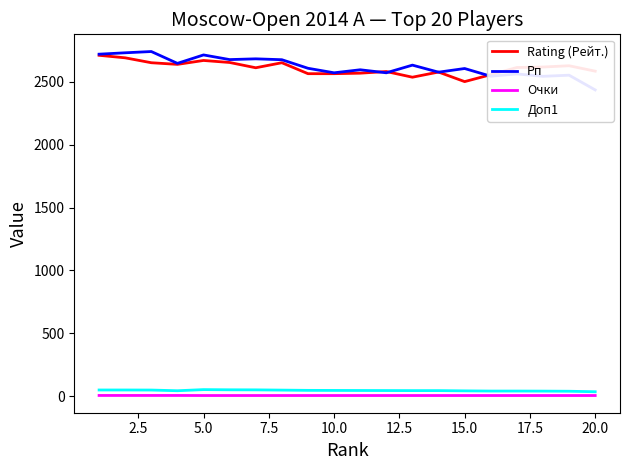

What is the minimum value shown in the chart?

6.5